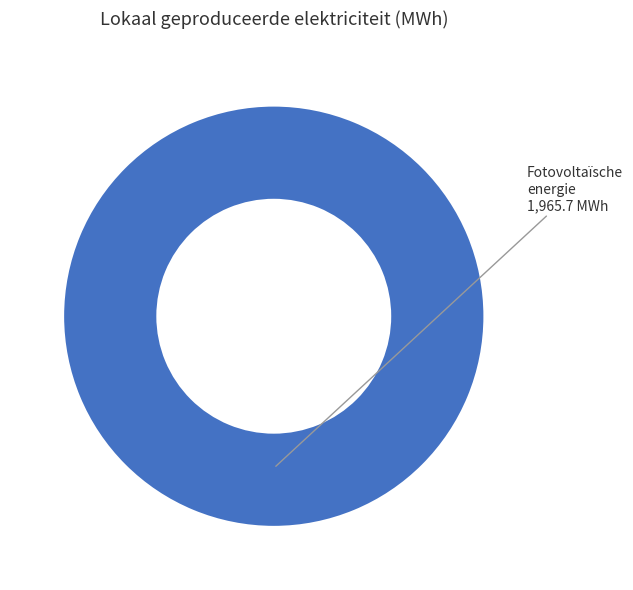

Does any single category account for the majority?

Yes